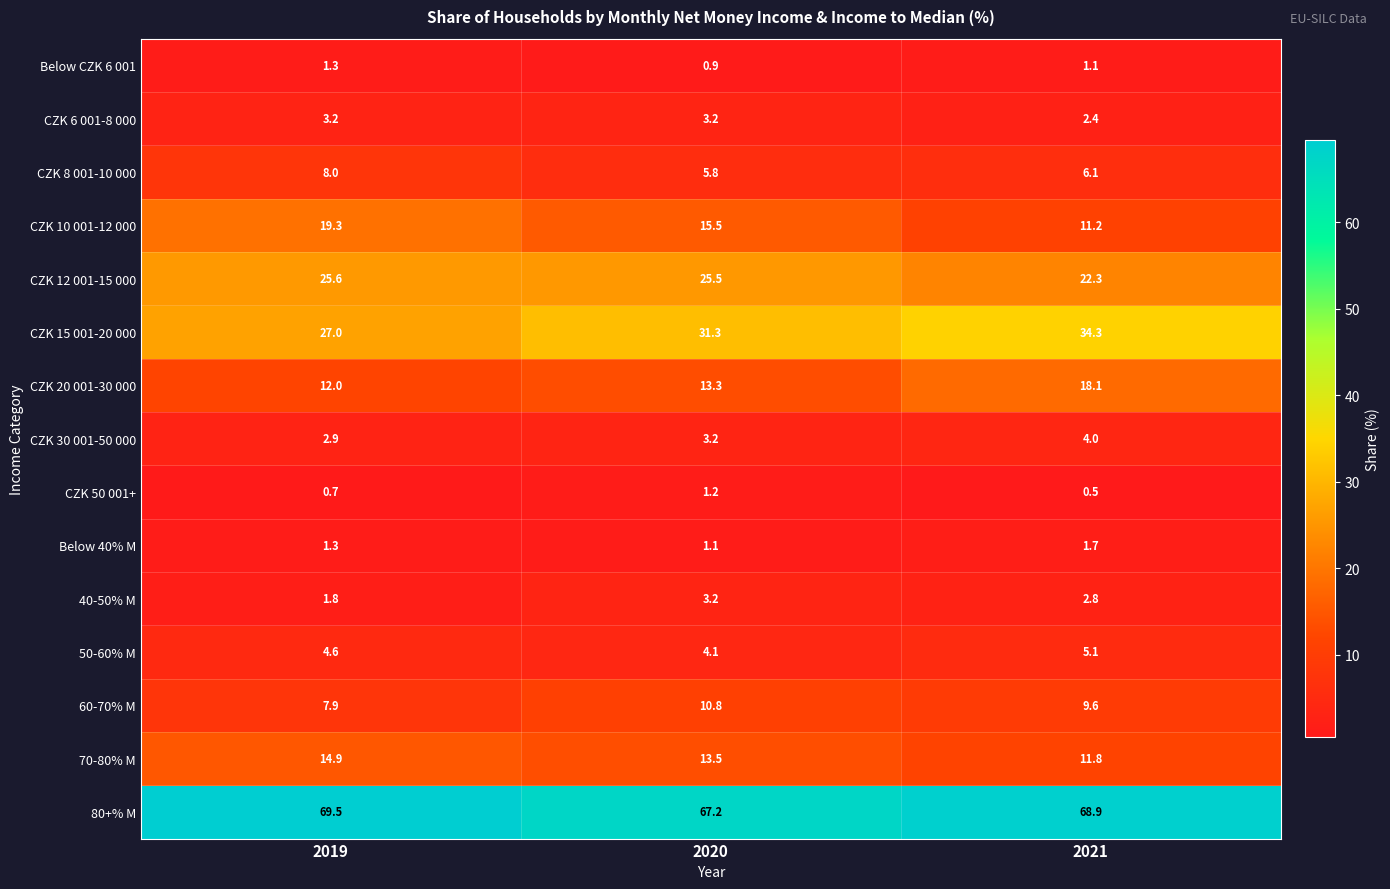

Rank the categories by CZK 10 001-12 000 value from lowest to highest.

2021, 2020, 2019